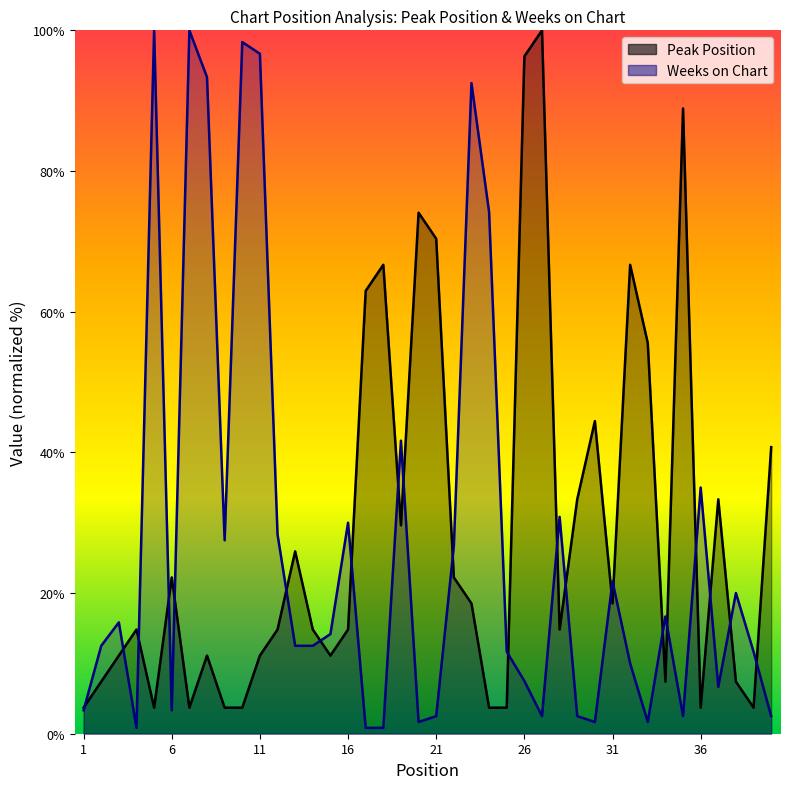

What is the spread (max minus min) of values at 9?

23.8